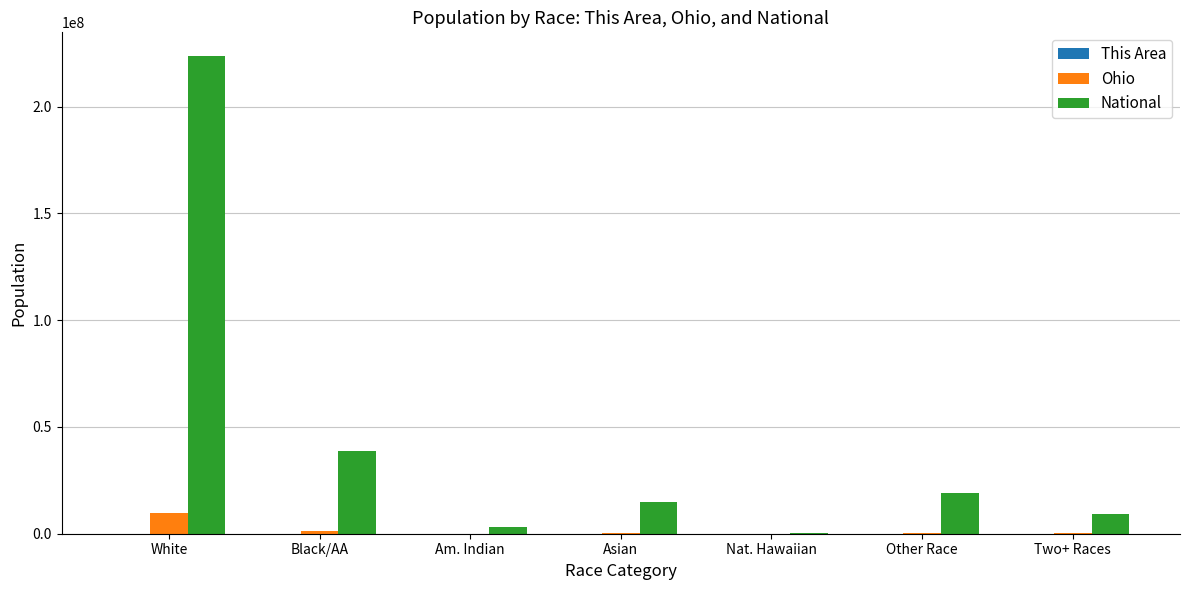

Count the number of categories in the chart.

7